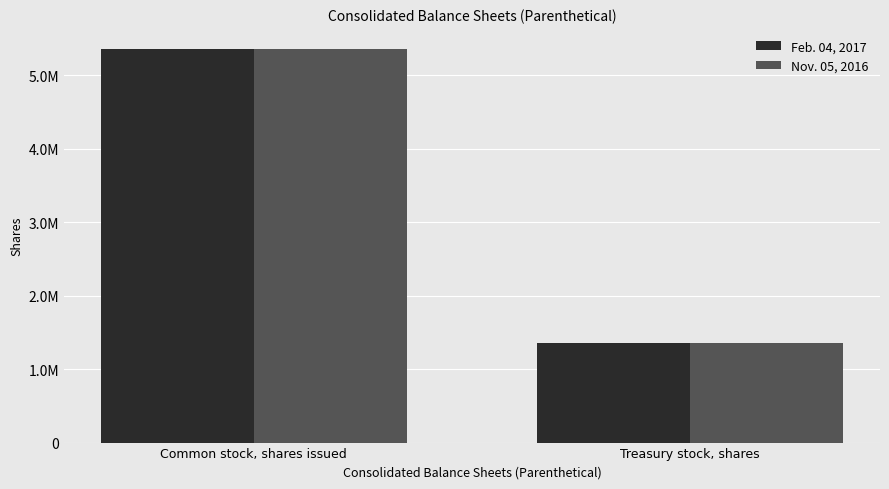

What is the difference between the maximum and minimum values in the Nov. 05, 2016 series?

4003607